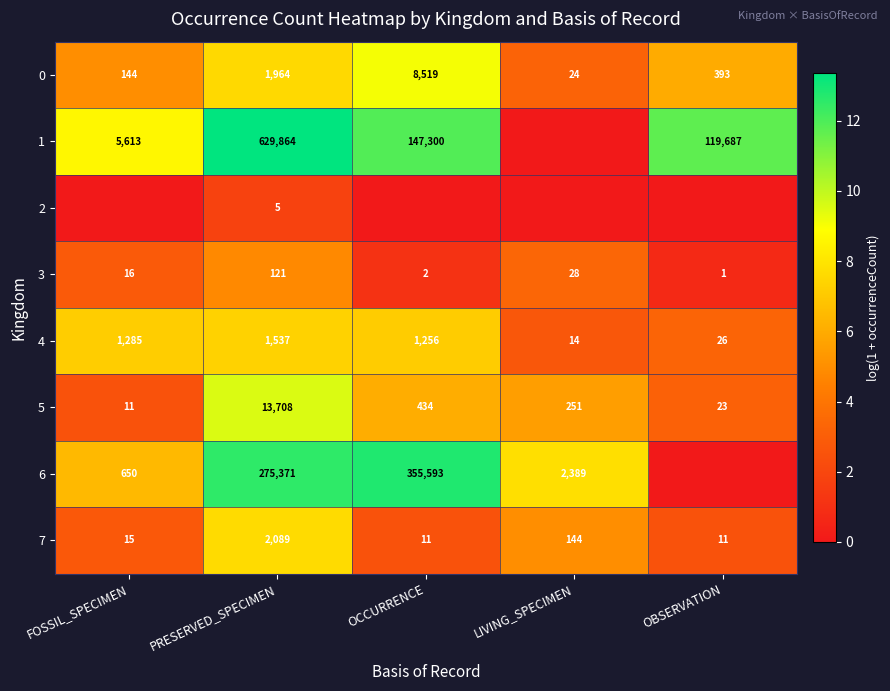

At which label does 4 first exceed 1256?

FOSSIL_SPECIMEN